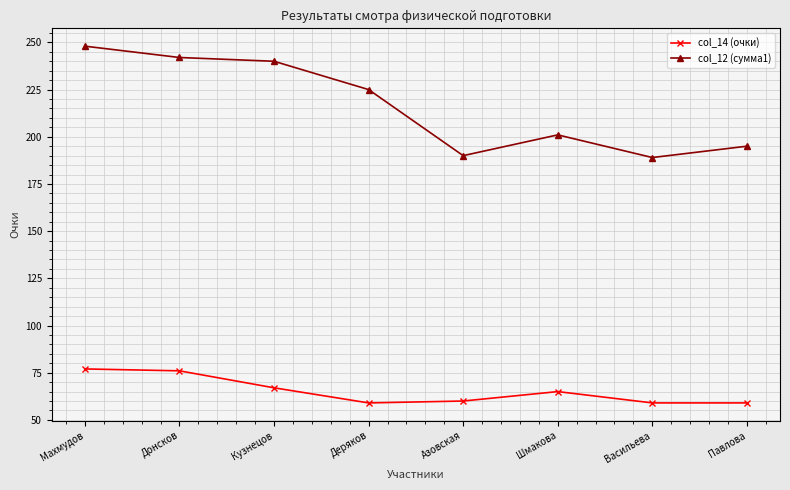

What is the spread (max minus min) of values at Деряков?

166